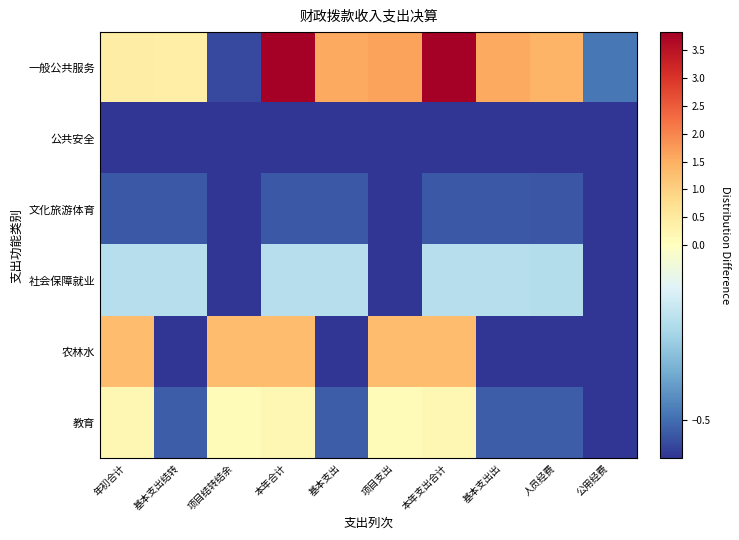

Which series has the largest range (max minus min)?

一般公共服务